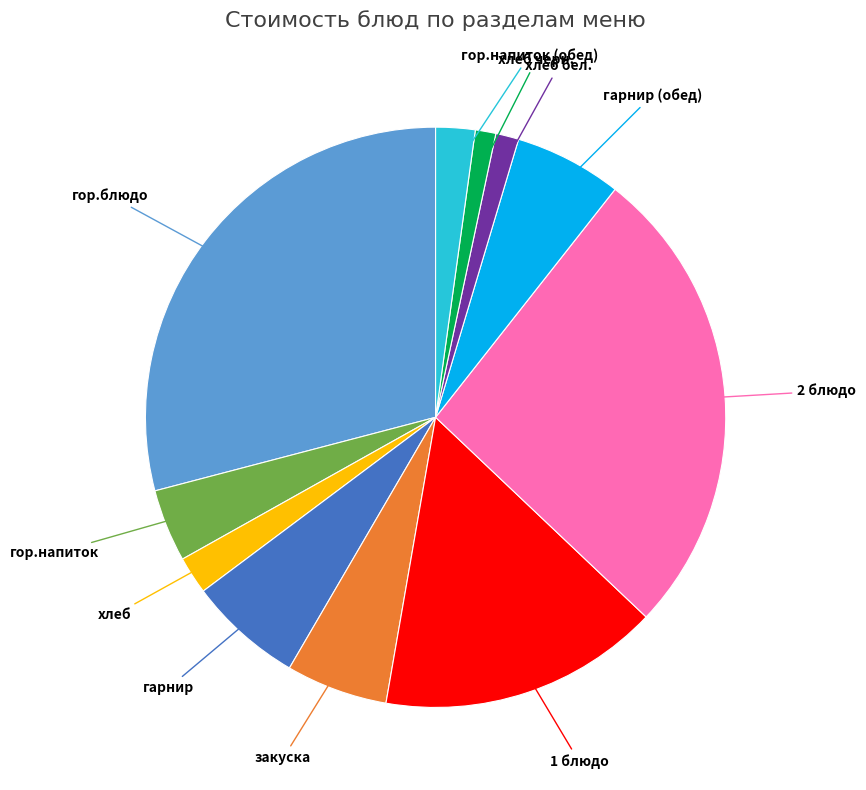

Does хлеб account for over 50% of the chart?

No